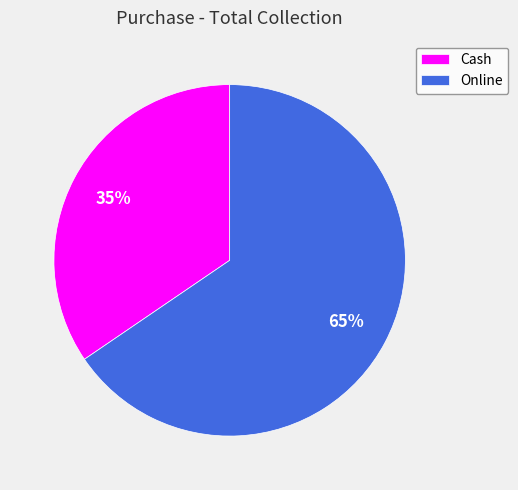

Is the sum of Cash and Online greater than half?

Yes